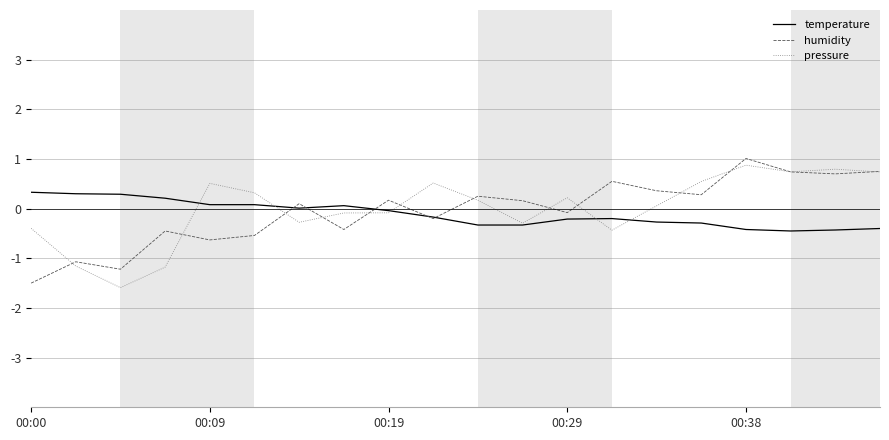

What is the minimum value shown in the chart?

-1.6